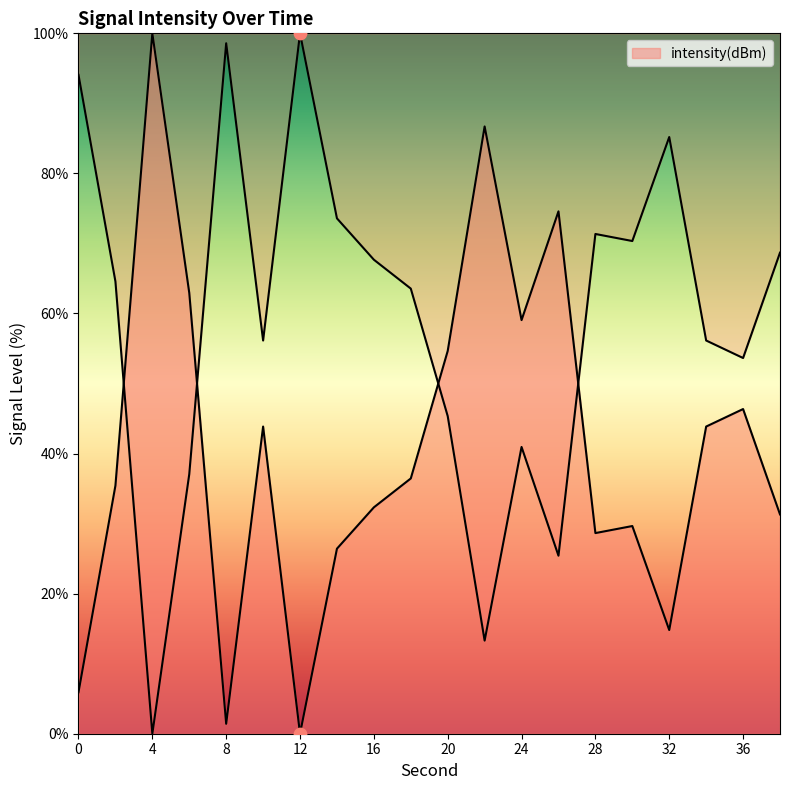

Between 34 and 26, which is larger?

26